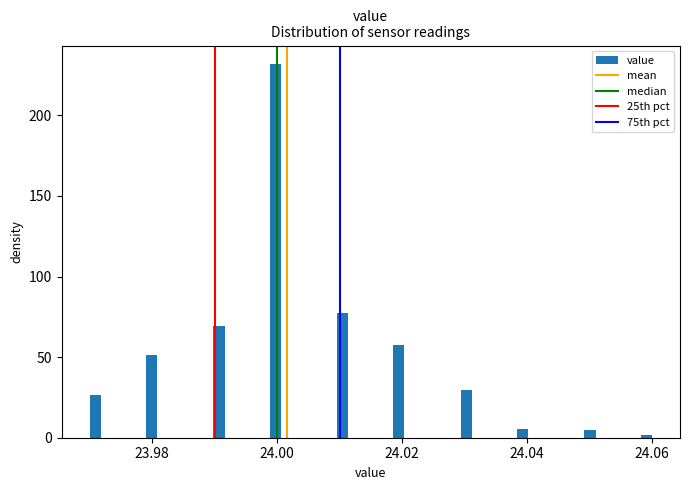

Around what value on the x-axis is the tallest bar? Give the approximate position of its centre, as read against the axis.

24.000